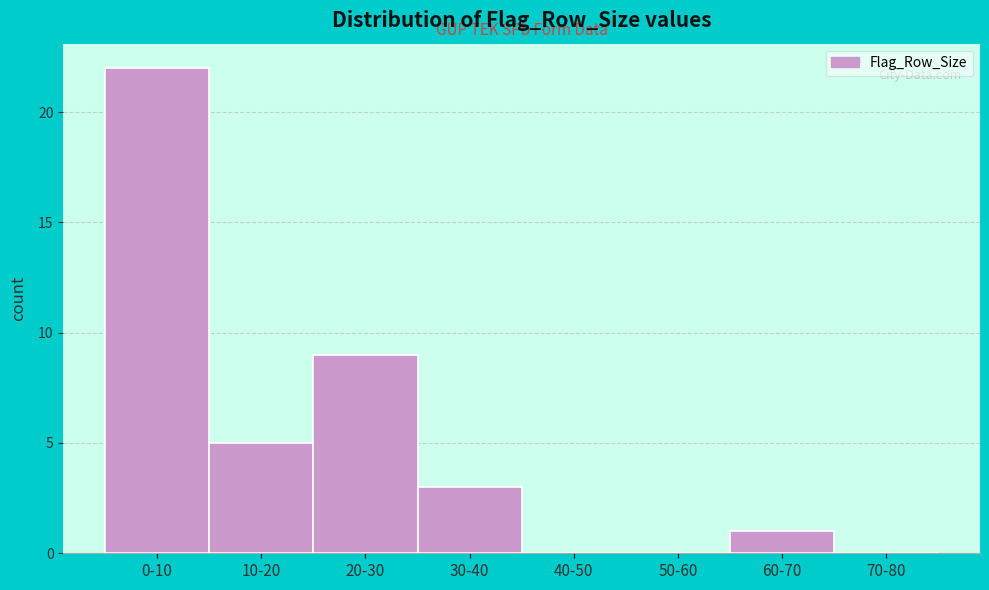

Reading left to right, list all the values displayed in this chart.

0-10=22	10-20=5	20-30=9	30-40=3	40-50=0	50-60=0	60-70=1	70-80=0